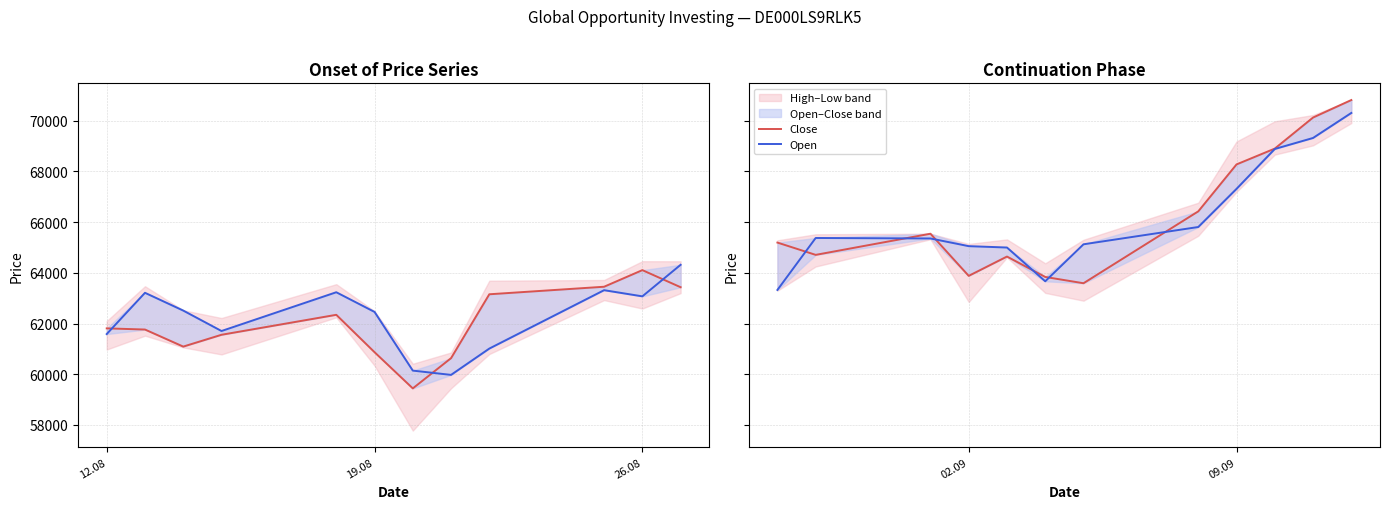

How many series are shown in this chart?

2